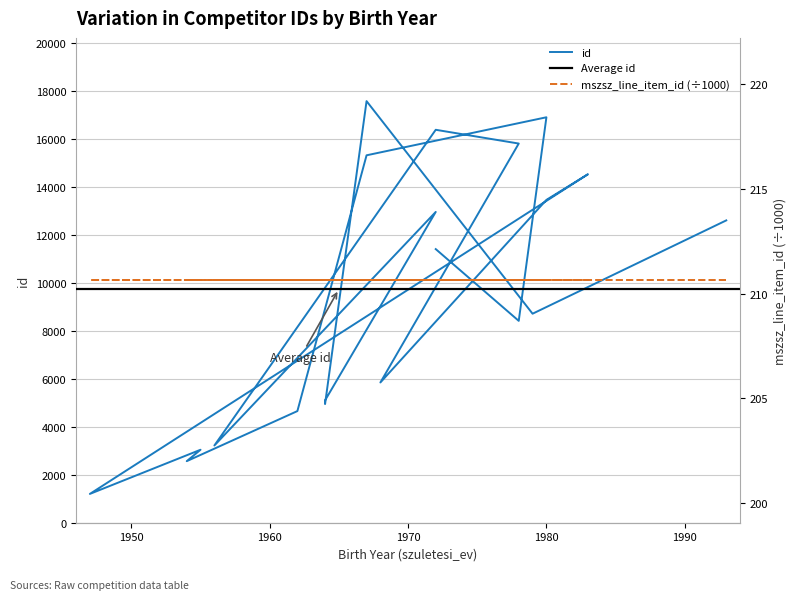

Reading left to right, transcribe all the data shown in this chart.

12606	8715	17579	4948	5101	12959	3220	16384	15810	5848	13461	14530	1201	3043	2566	4655	15320	16906	8417	11409